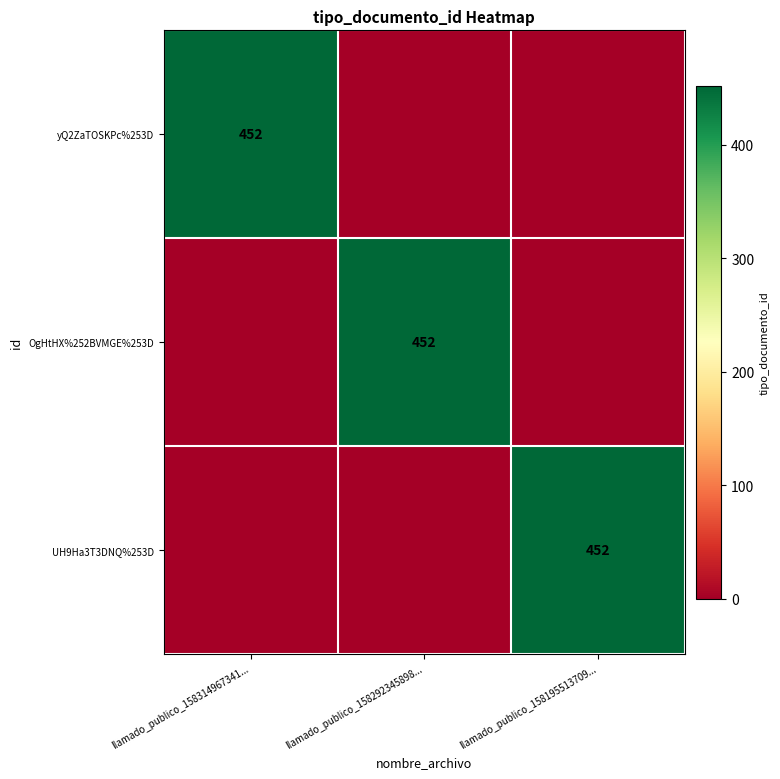

Between llamado_publico_158195513709... and llamado_publico_158314967341..., which is larger?

llamado_publico_158314967341...